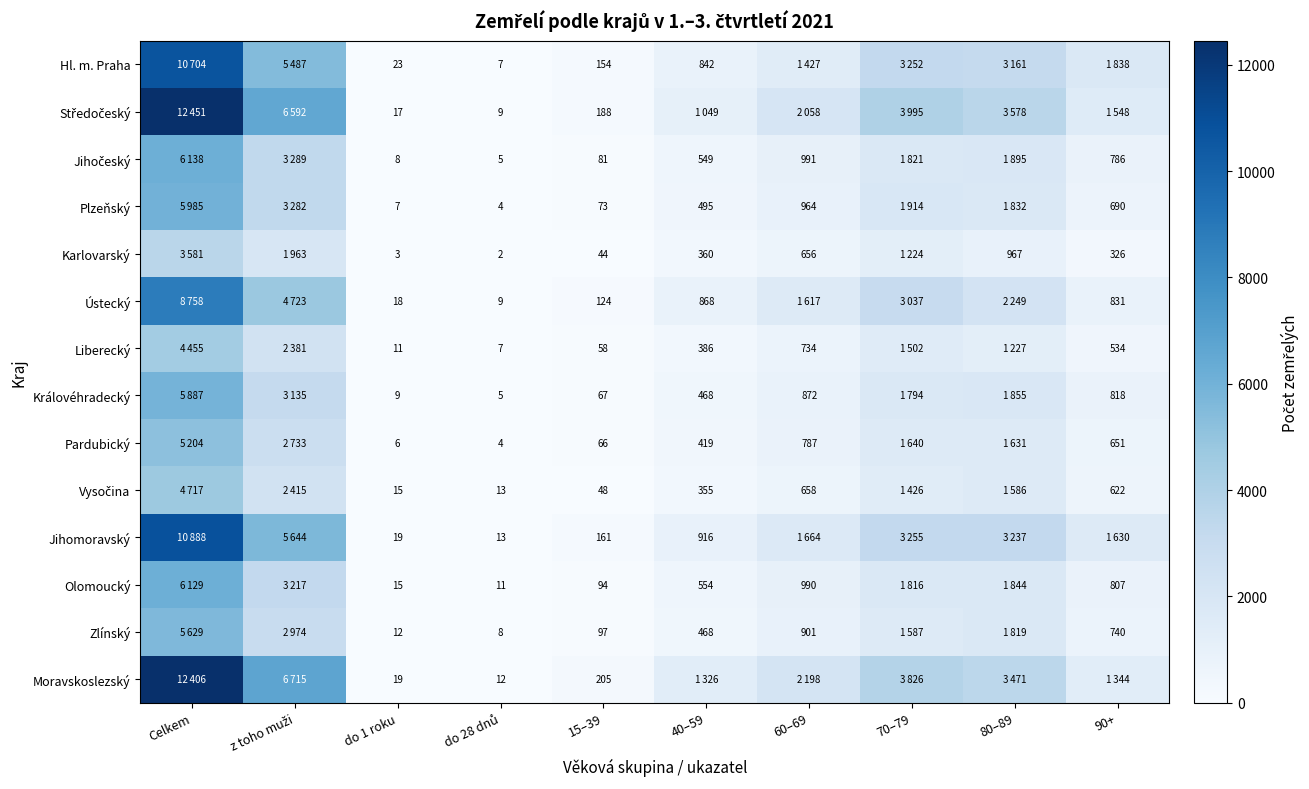

What is the sum of the Olomoucký values at 90+ and 15–39?

901